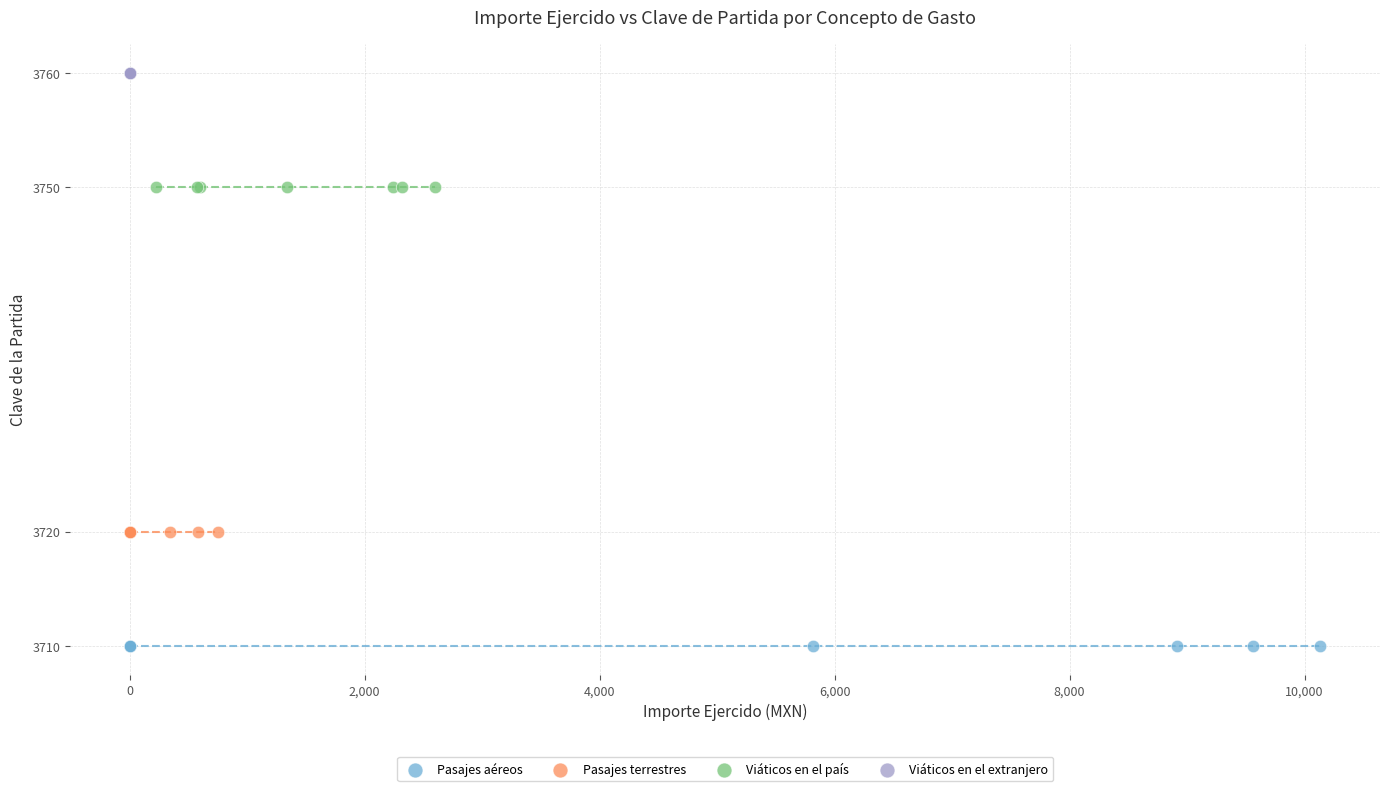

Which series reaches the minimum Y coordinate?

Pasajes aéreos